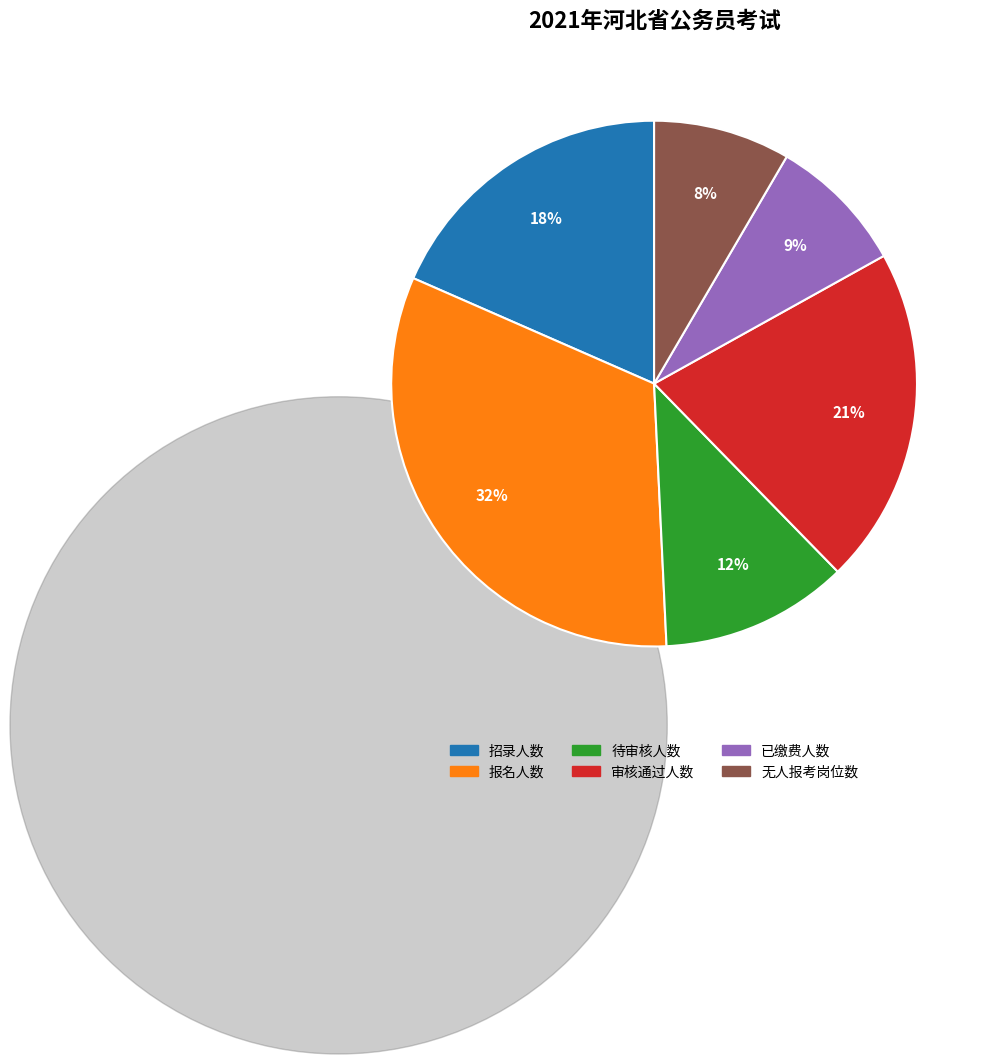

Does 报名人数 represent more than half of the total?

No